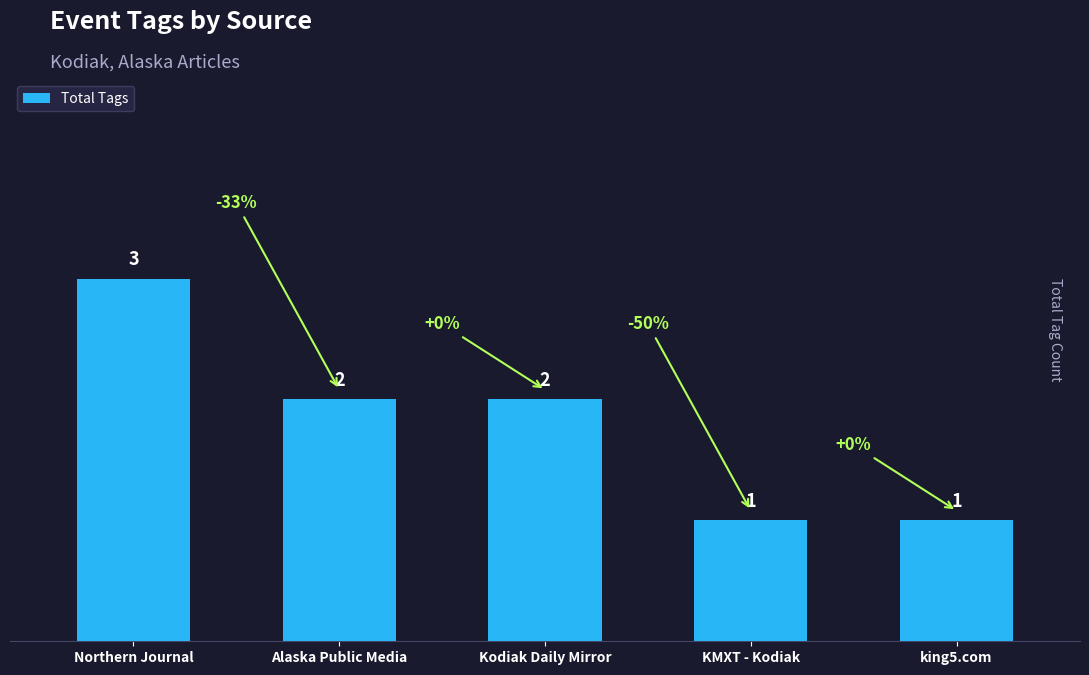

What is the greatest value displayed?

3